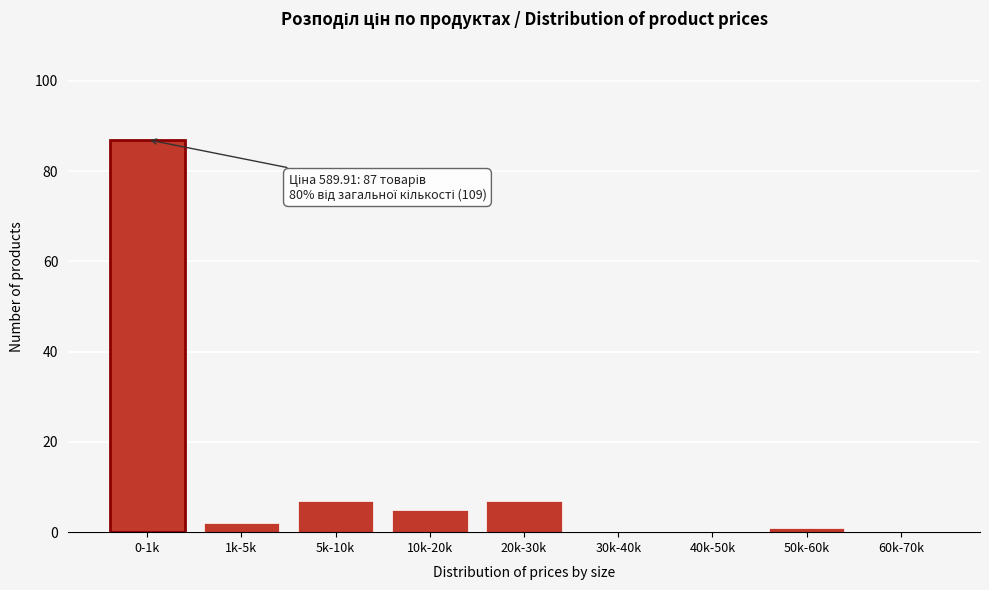

Reading left to right, extract all data points from this chart.

0-1k=87	1k-5k=2	5k-10k=7	10k-20k=5	20k-30k=7	30k-40k=0	40k-50k=0	50k-60k=1	60k-70k=0